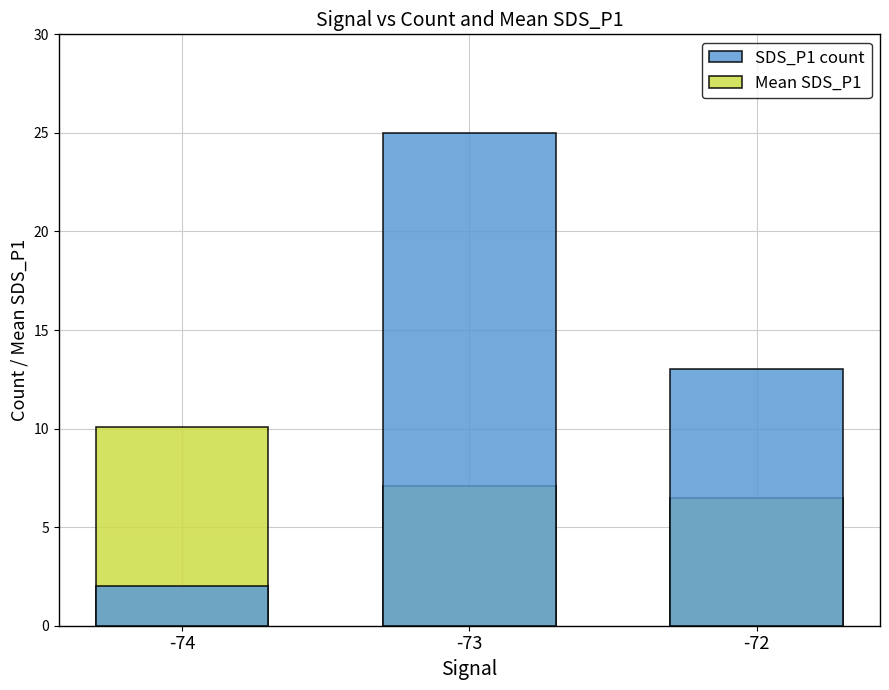

Which has a higher value, -72 or -74?

-72